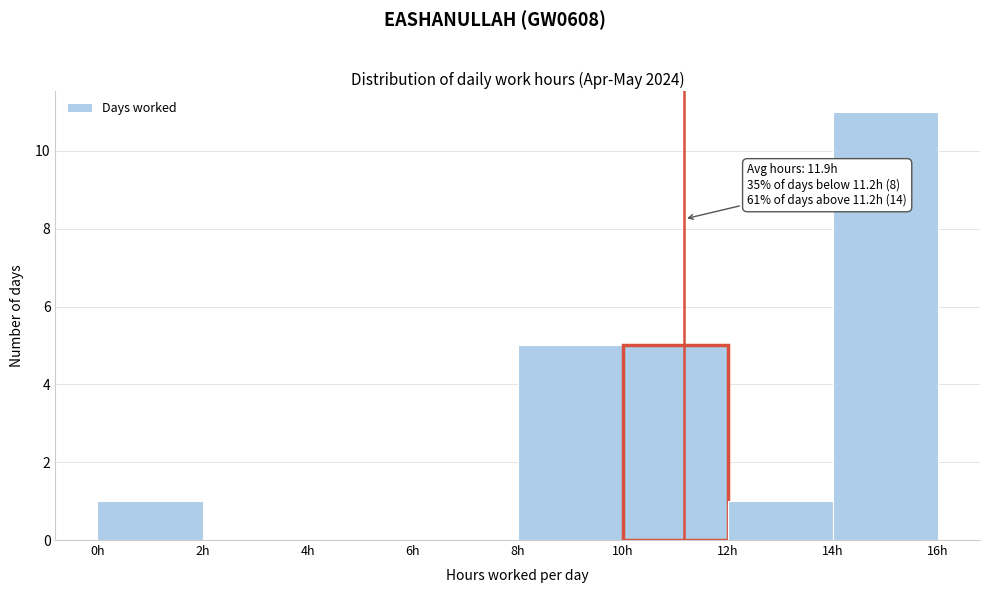

Over which range of the x-axis is the bar tallest?

14 to 16